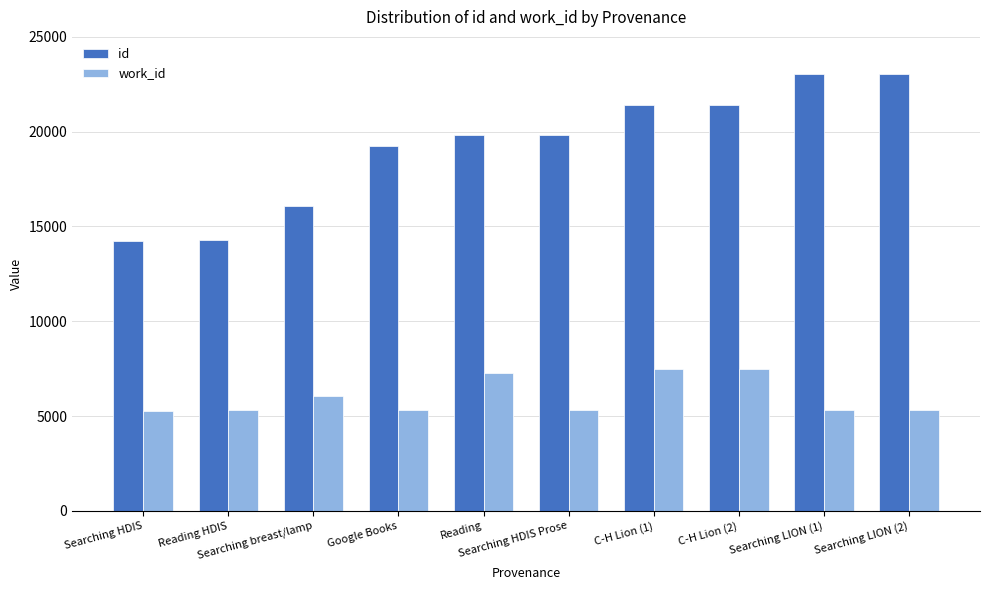

How many bars are there in each group?

2